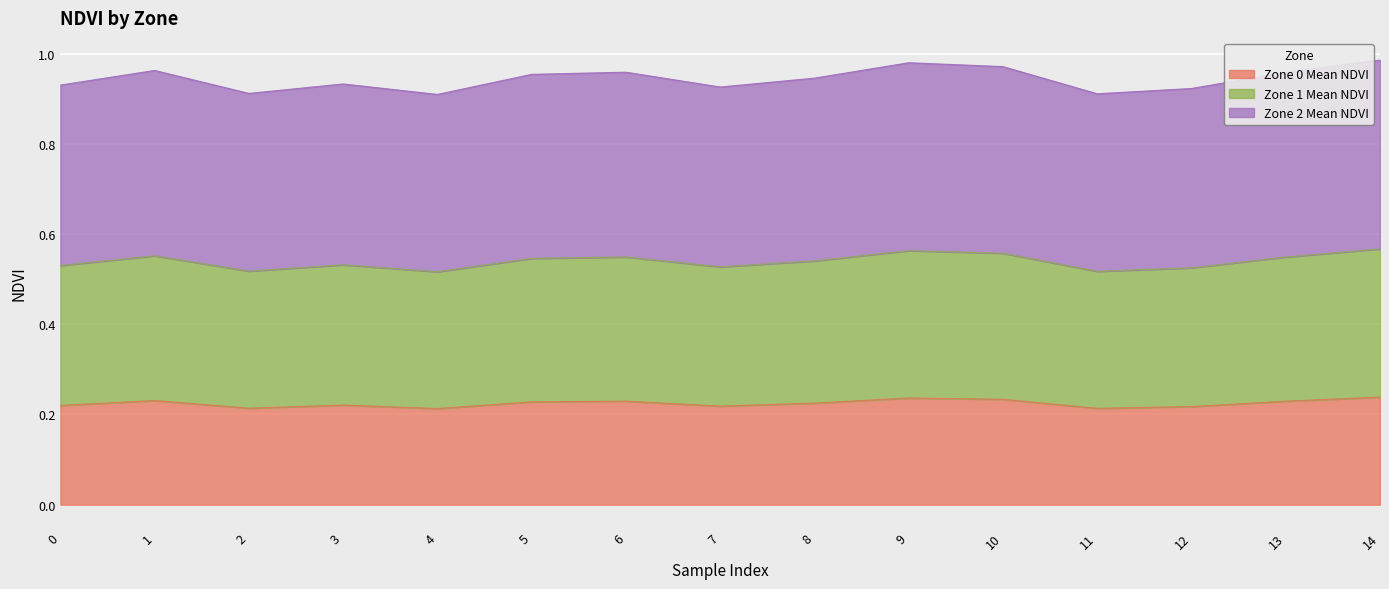

Is it true that Zone 1 Mean NDVI equals 0.2 at 8?

False